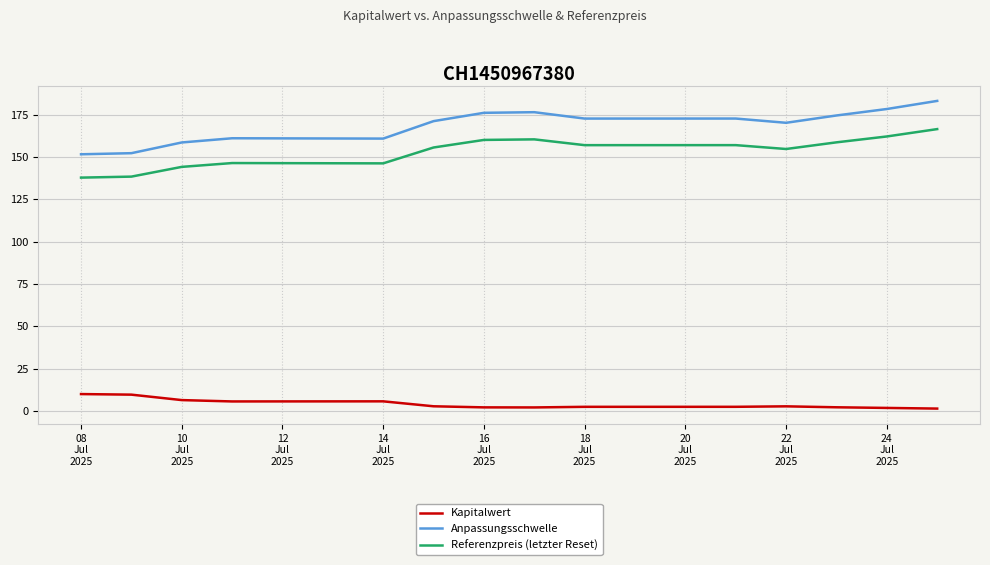

At how many categories does at least one series exceed 39?

14